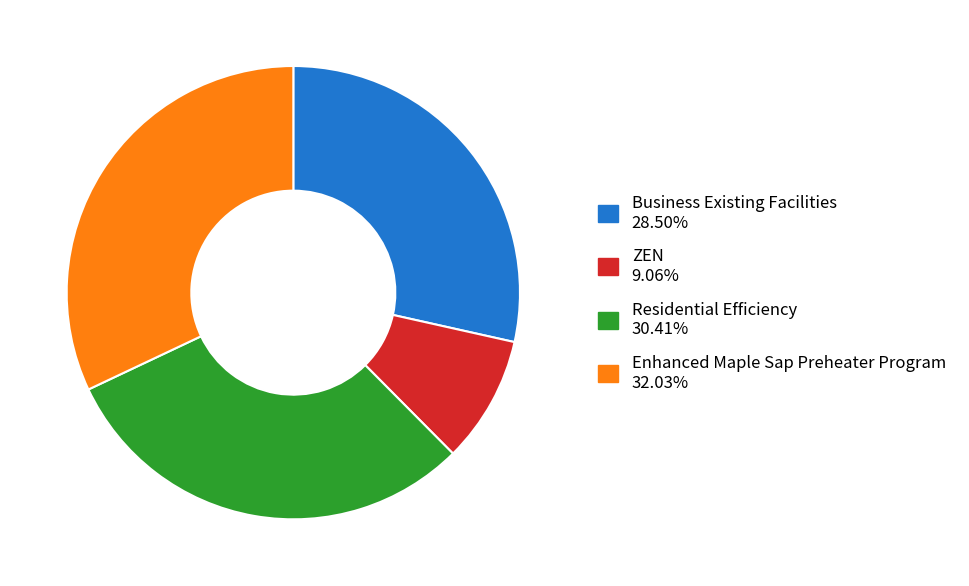

Which has a higher value, ZEN or Residential Efficiency?

Residential Efficiency